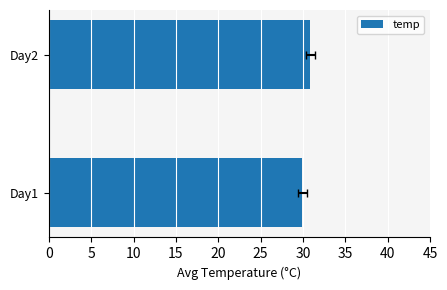

Between 5 and 0, which is larger?

5